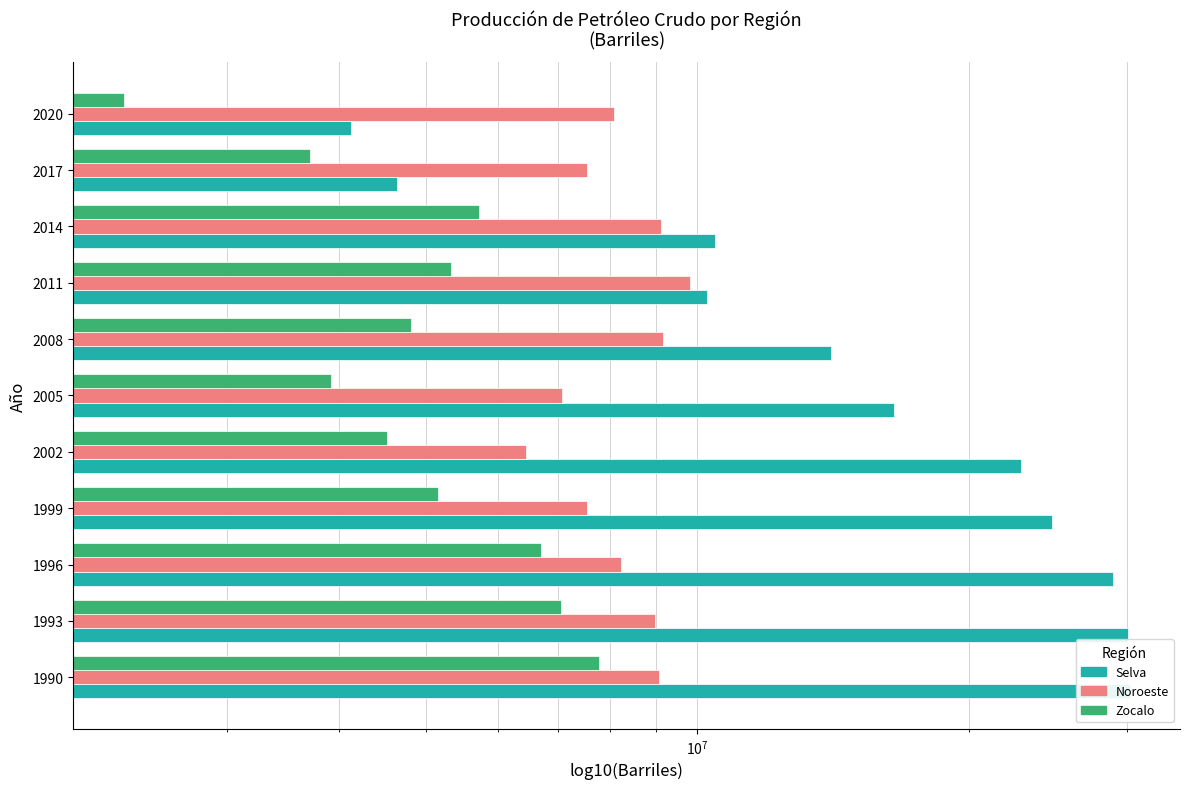

True or false: Selva has a value of 24735868 at 1999.

True